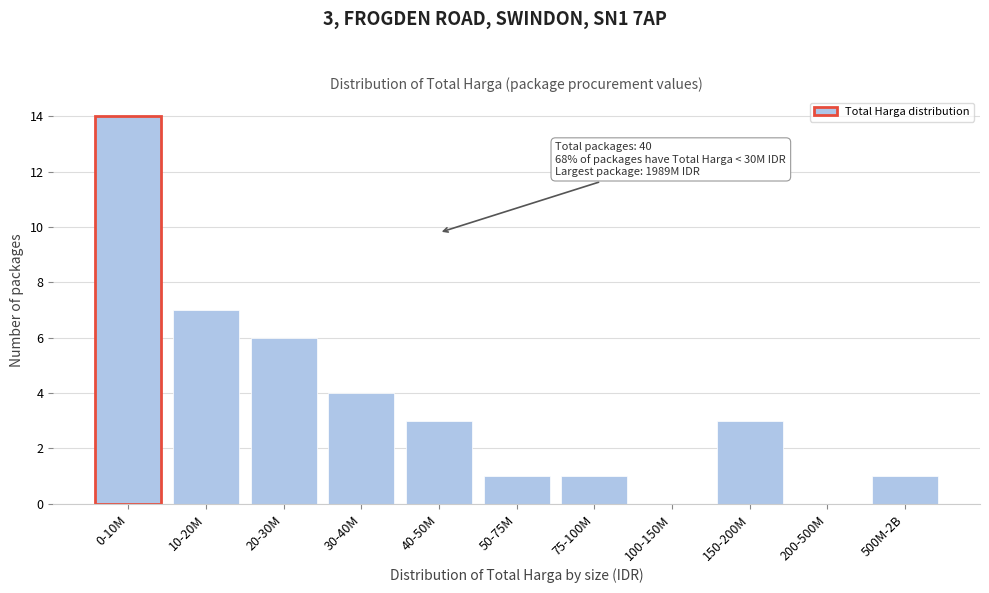

Reading right to left, extract all data points from this chart.

500M-2B=1	200-500M=0	150-200M=3	100-150M=0	75-100M=1	50-75M=1	40-50M=3	30-40M=4	20-30M=6	10-20M=7	0-10M=14